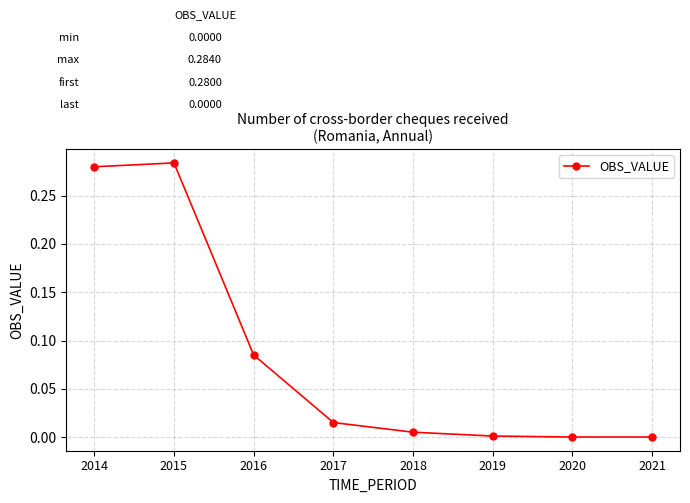

What is the sum of all values?

0.7